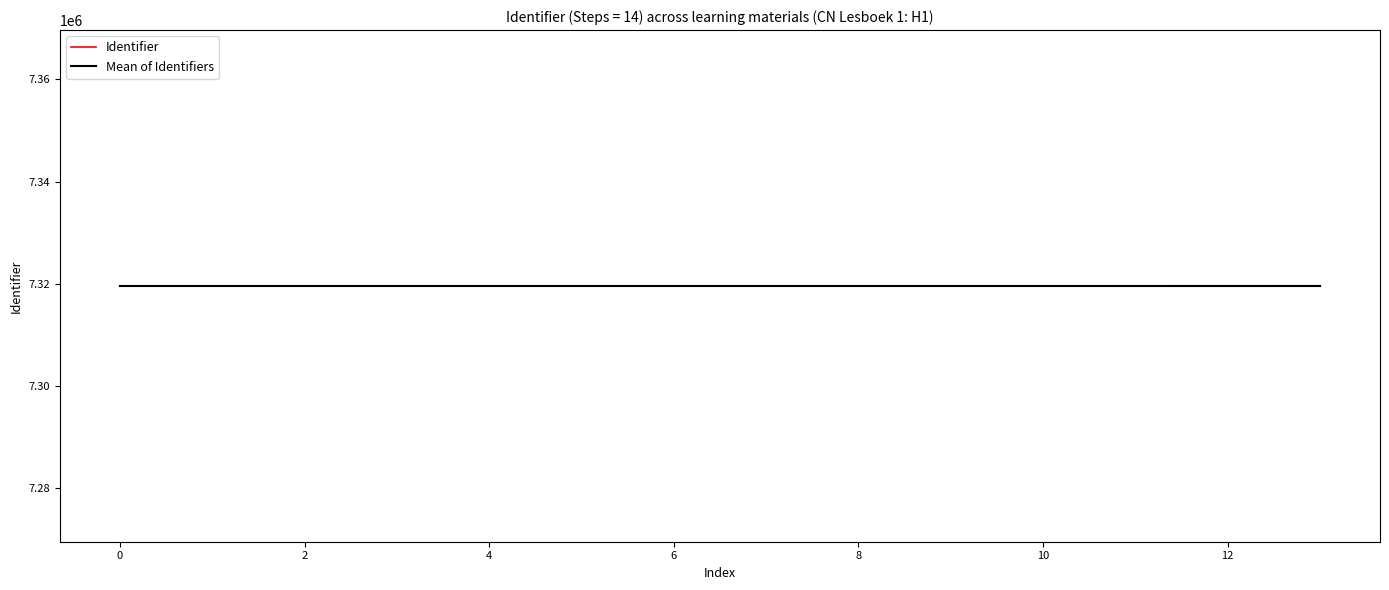

What are all the series names shown in the legend?

Identifier, Mean of Identifiers